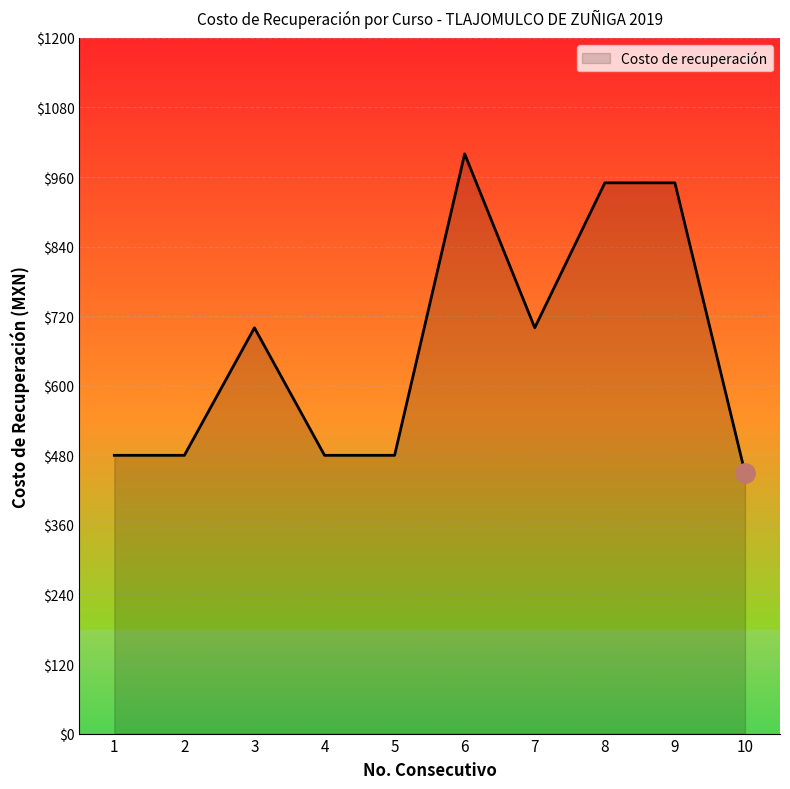

Reading right to left, transcribe all the data shown in this chart.

450	950	950	700	1000	480	480	700	480	480